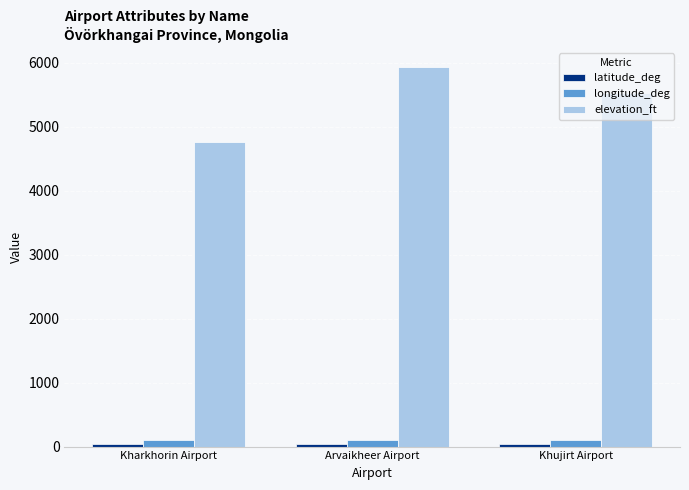

How many series are shown in this chart?

3